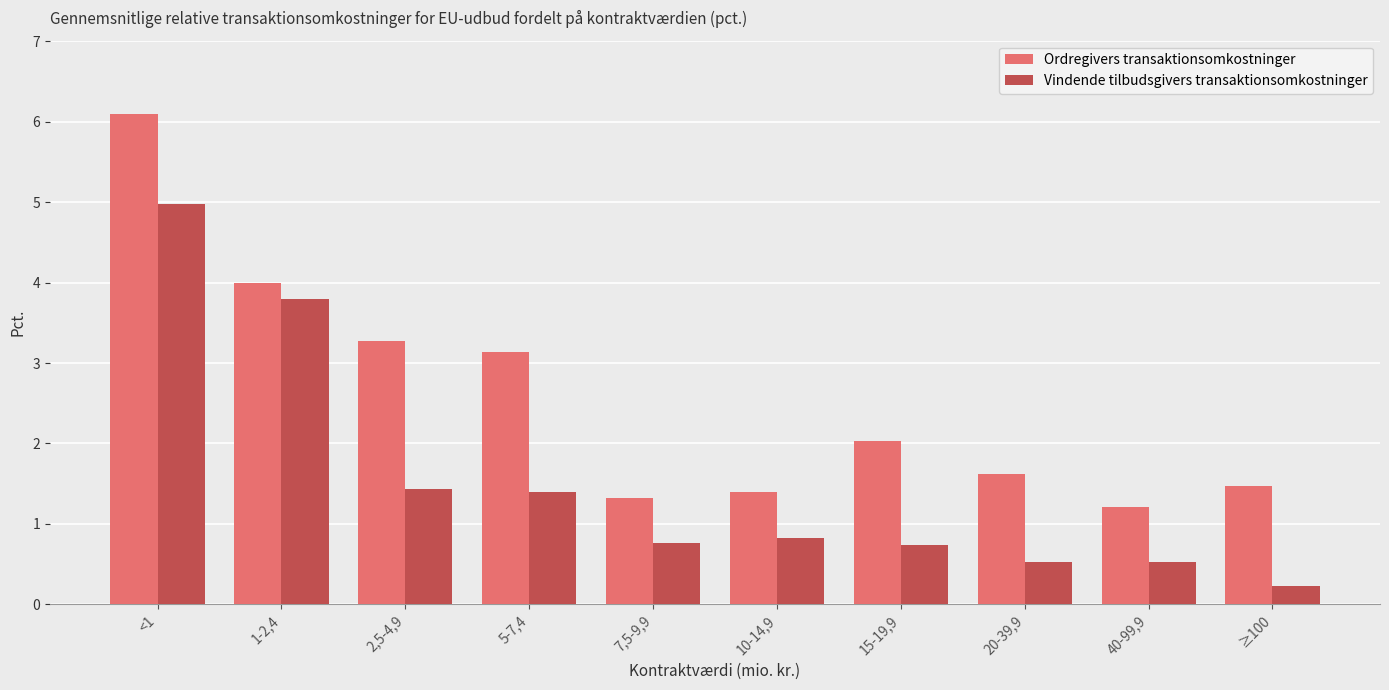

Where does the Ordregivers transaktionsomkostninger series first go above 2?

<1